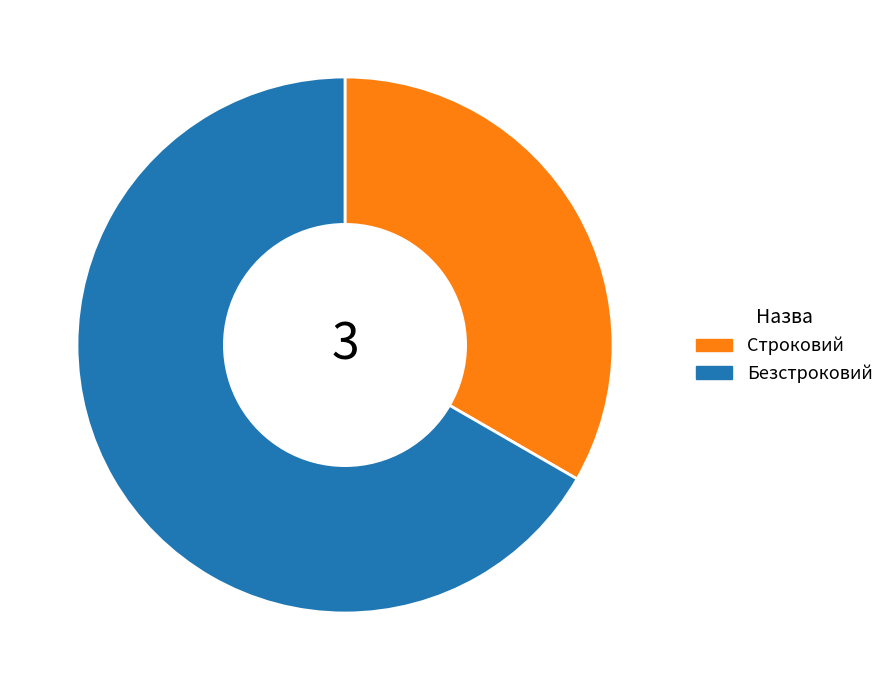

Which slice is the largest?

Безстроковий